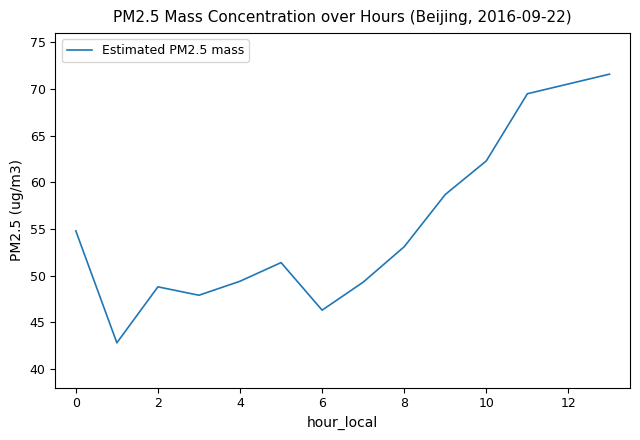

Does the chart have visible grid lines?

No